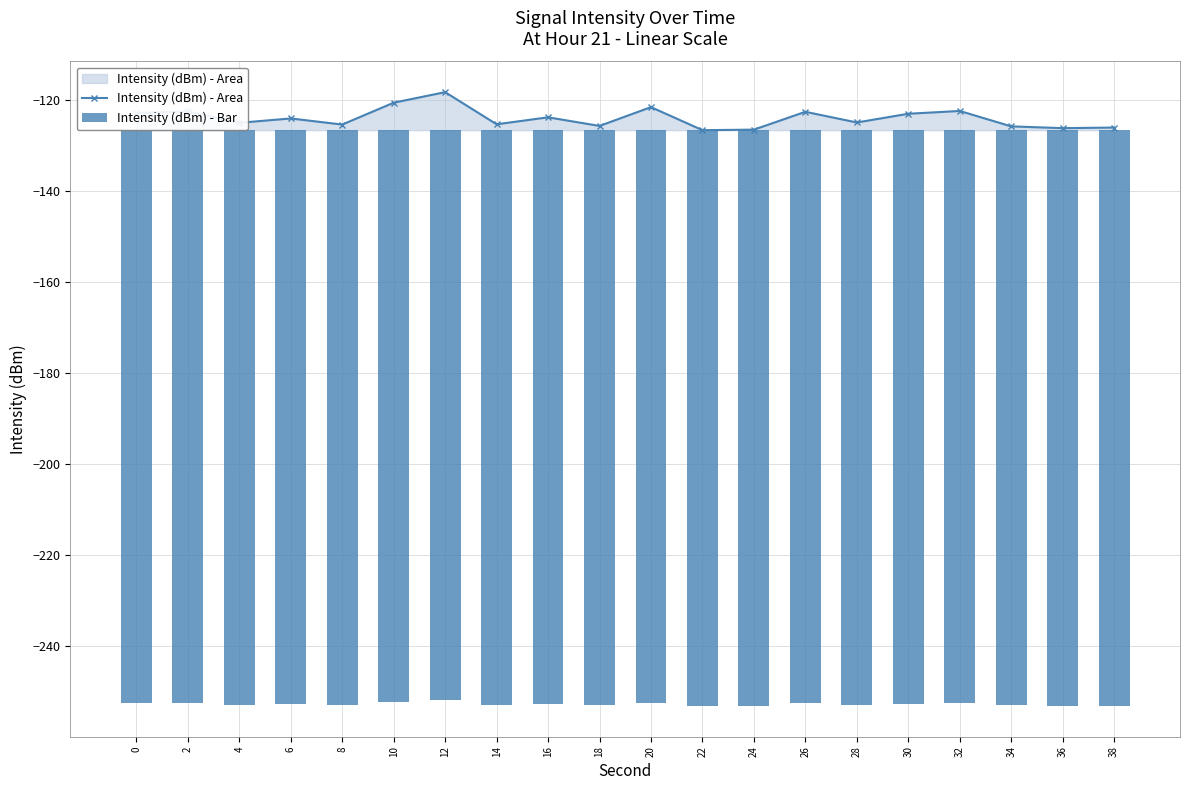

True or false: Intensity (dBm) - Bar has a value of -60.5 at 4.

False